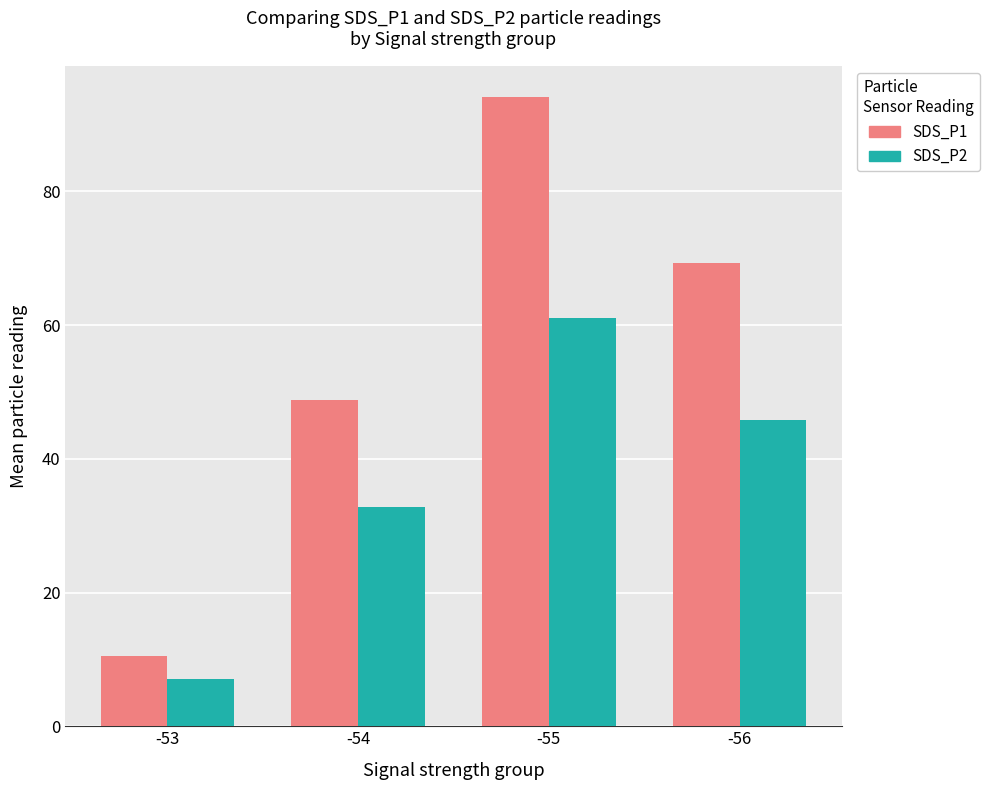

What is the value of the SDS_P1 bar at the 4th from the left?

69.3